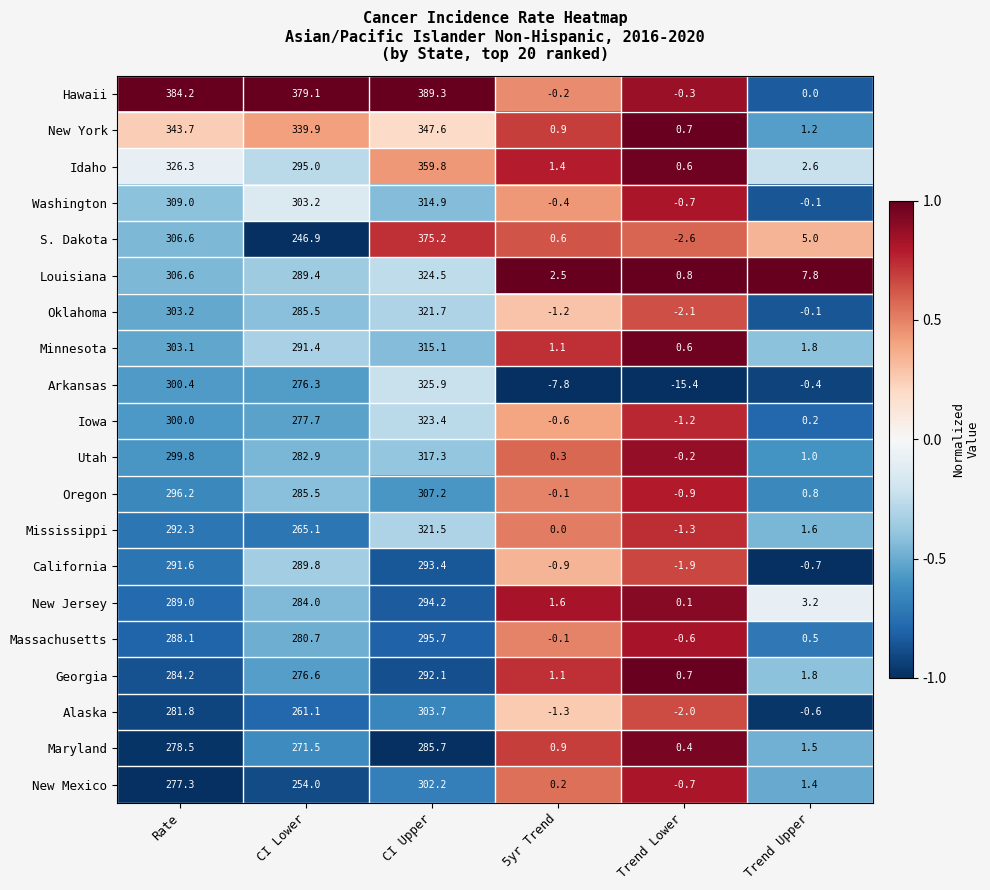

Rank the series by their maximum value, from lowest to highest.

Maryland, Georgia, California, New Jersey, Massachusetts, New Mexico, Alaska, Oregon, Washington, Minnesota, Utah, Mississippi, Oklahoma, Iowa, Louisiana, Arkansas, New York, Idaho, S. Dakota, Hawaii